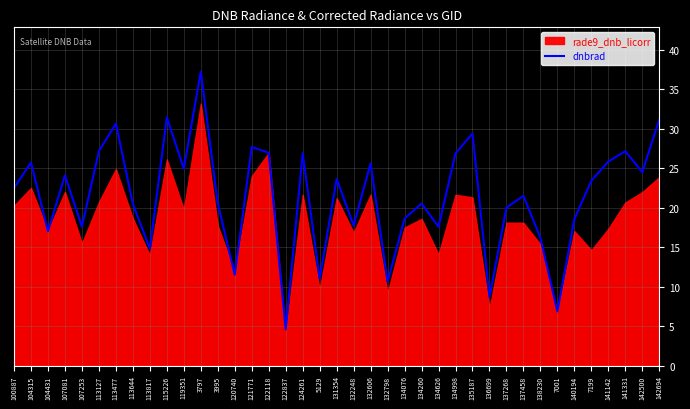

Reading right to left, transcribe all the data shown in this chart.

31.2	24.5	27.2	25.9	23.4	18.6	6.9	16.2	21.5	20.0	8.7	29.4	26.9	17.6	20.5	18.6	10.6	25.6	17.8	23.7	11.0	26.9	4.6	27.0	27.7	11.5	20.6	37.3	24.9	31.5	14.8	20.5	30.7	27.2	17.6	24.1	17.0	25.7	22.5